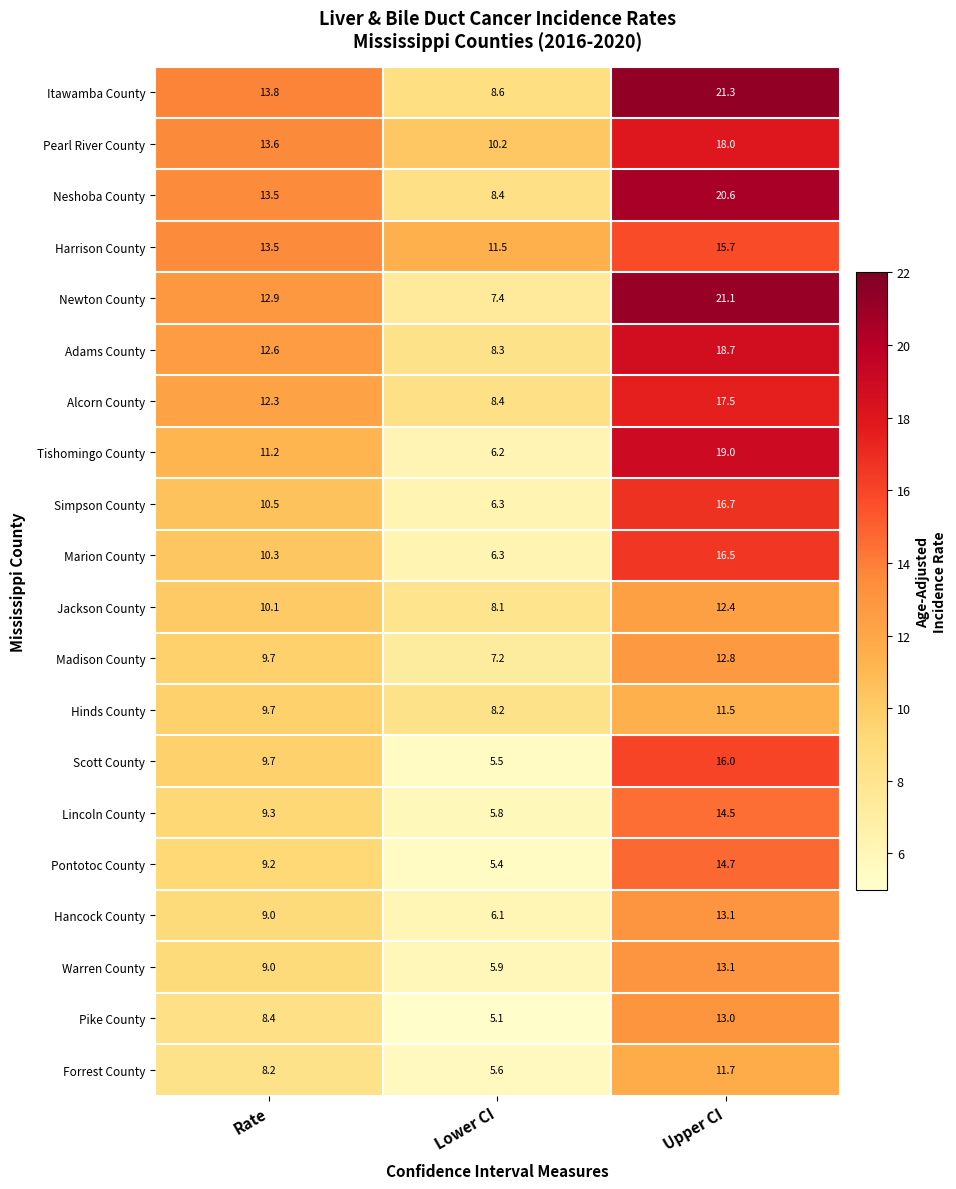

Where is Marion County nearest to the value 11?

Rate